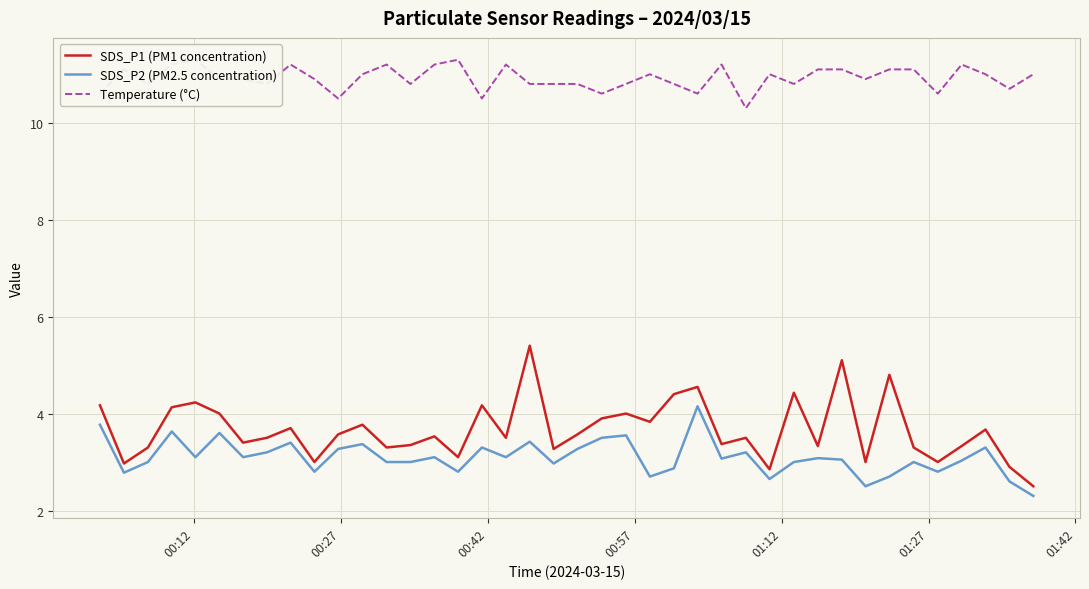

Does the chart display data point markers on the line(s)?

No